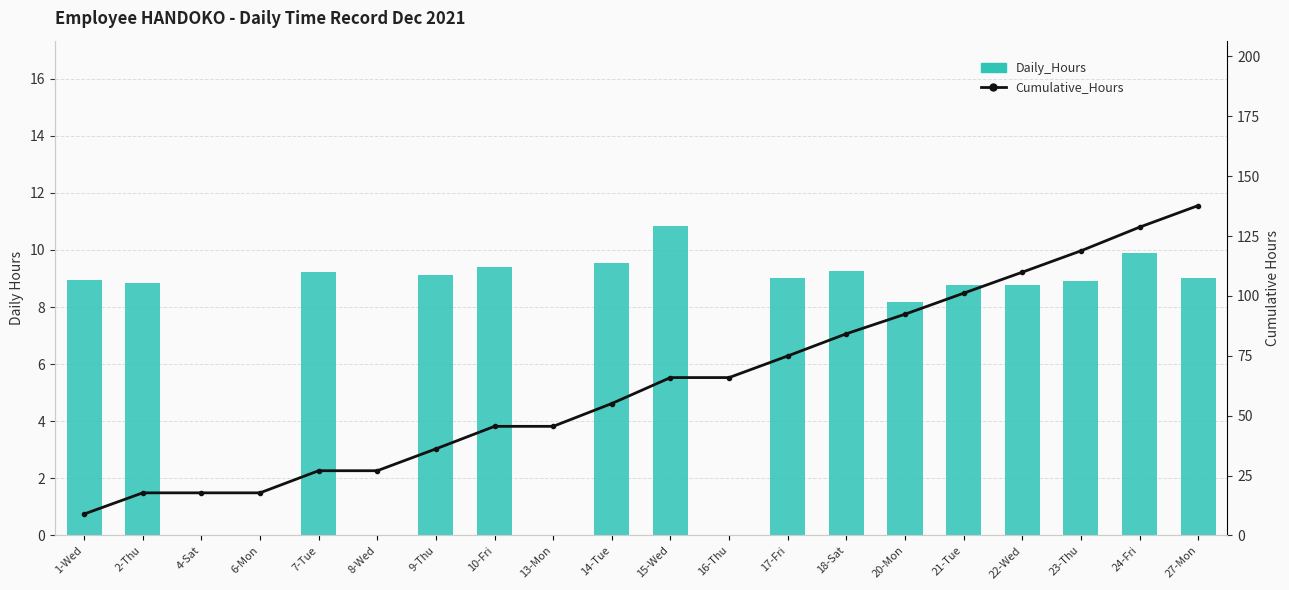

Which has a higher value, 14-Tue or 16-Thu?

14-Tue